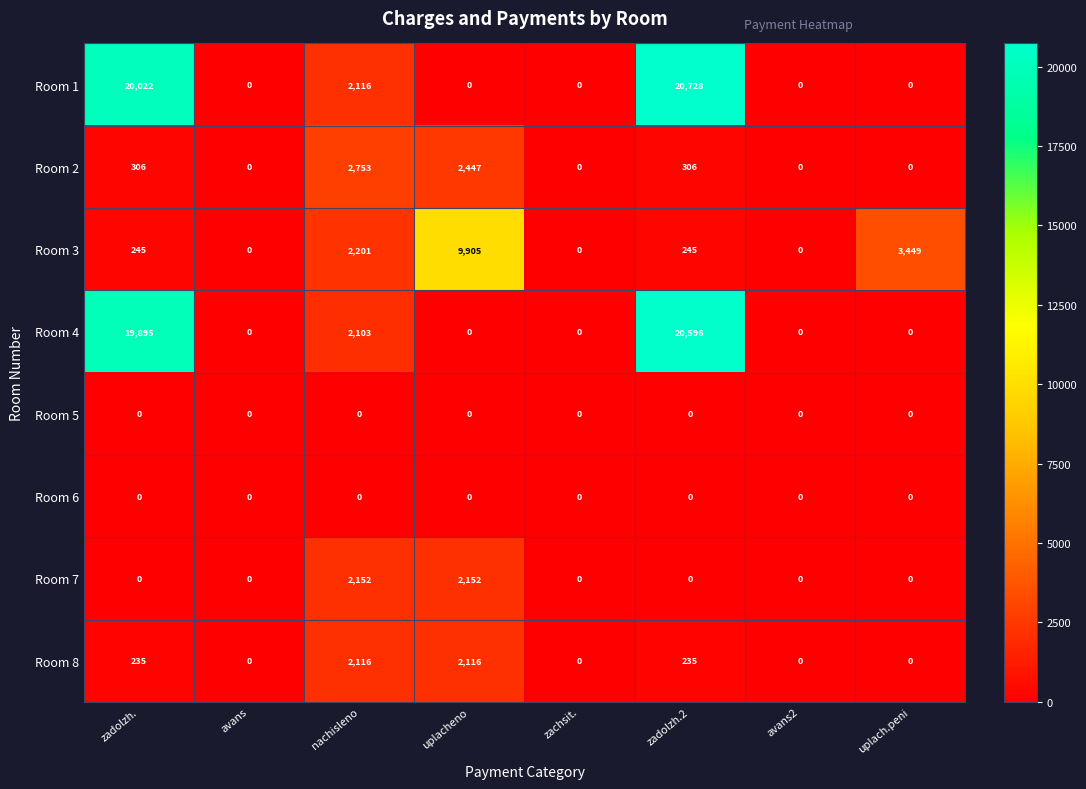

What value does the Room 2 series have at nachisleno?

2753